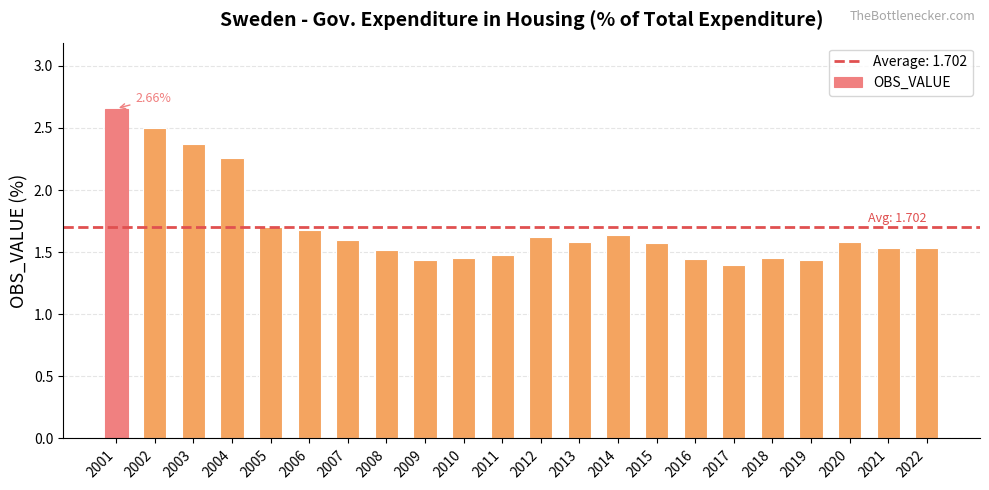

What is the difference between the maximum and minimum values?

1.3